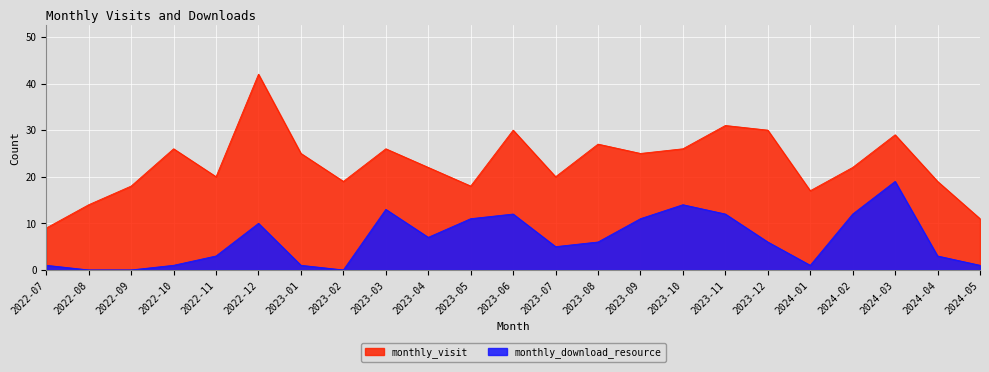

What is the label of the 10th point from the right?

2023-08